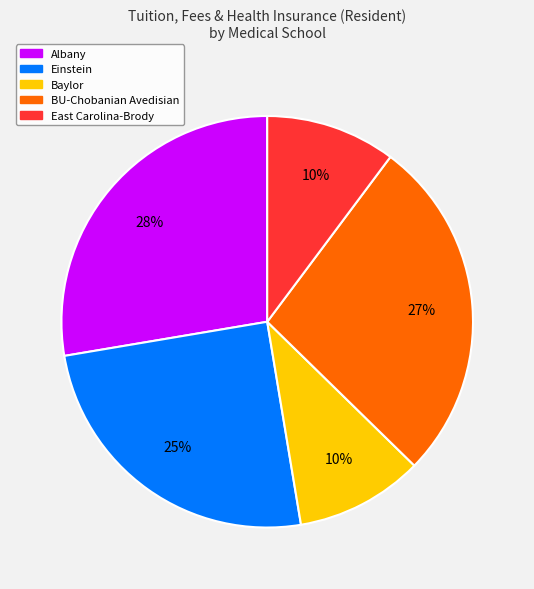

Which has a higher value, Albany or Baylor?

Albany